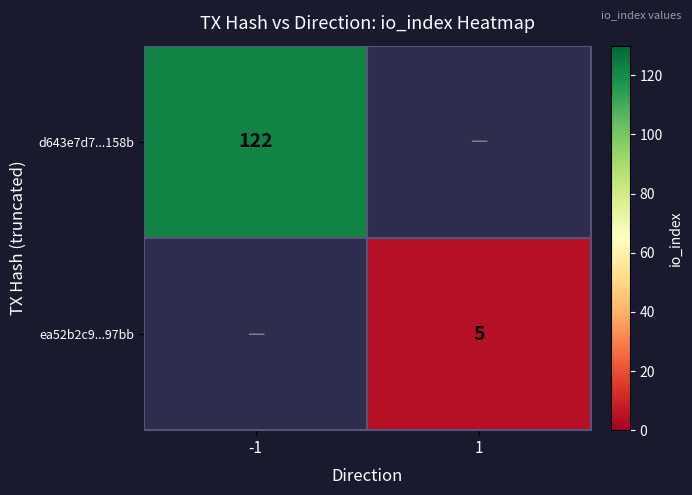

Is the value of ea52b2c9...97bb at 1 greater than the value of d643e7d7...158b at -1?

No